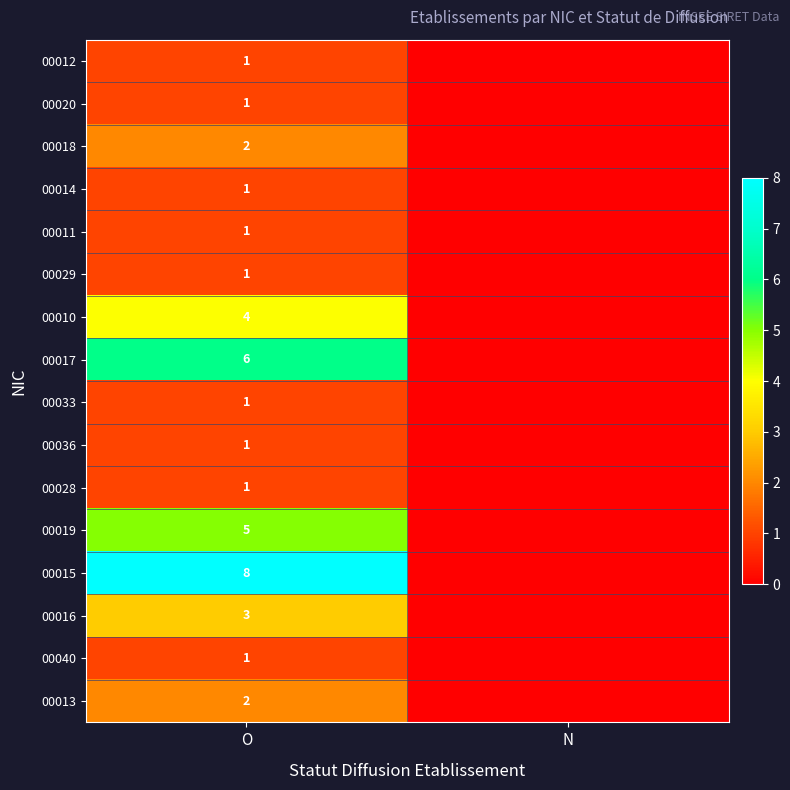

What is the total value across all series at O?

39